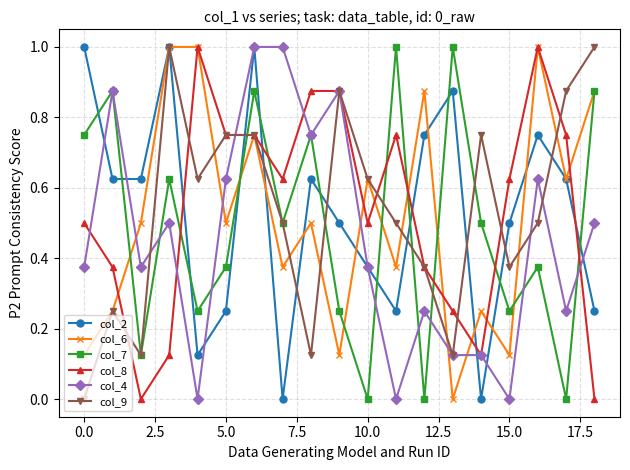

What is the value of the col_6 point at the 17th from the left?

1.0